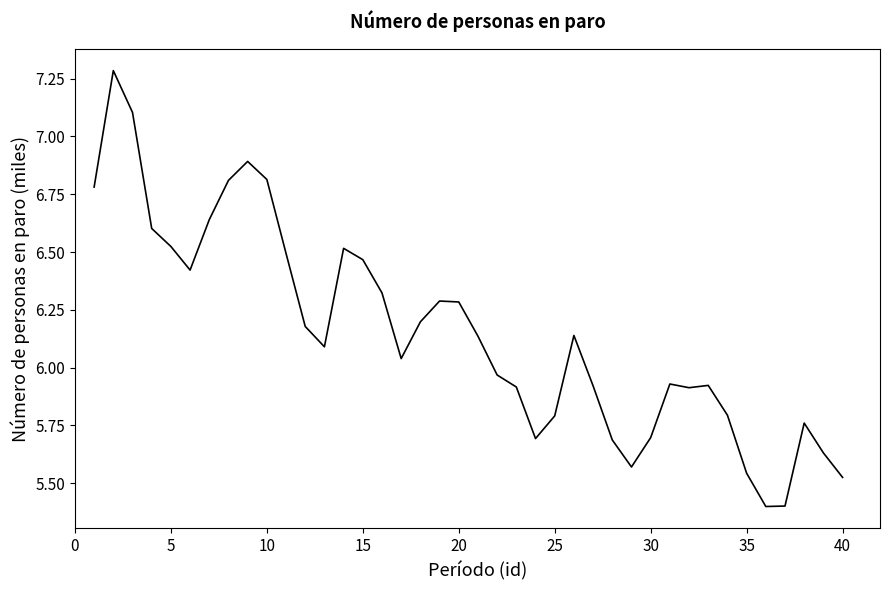

What is the minimum value shown in the chart?

5.4